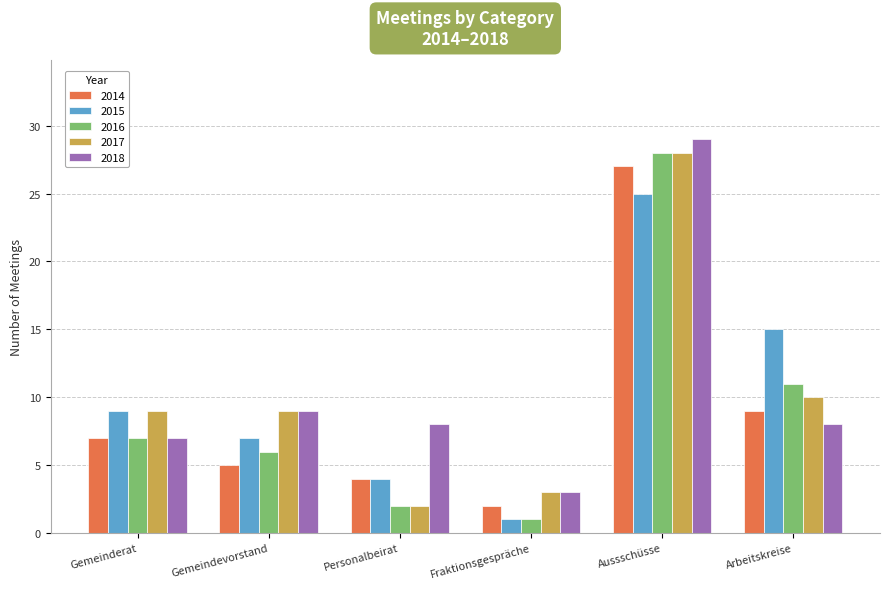

What are all the series names shown in the legend?

2014, 2015, 2016, 2017, 2018